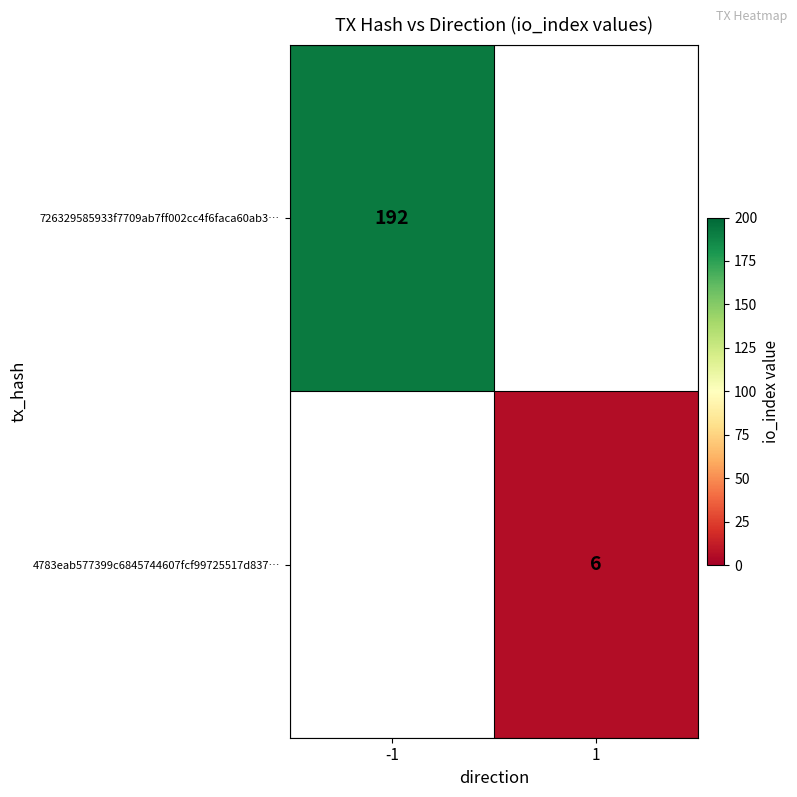

Is it true that 726329585933f7709ab7ff002cc4f6faca60ab3… equals 124 at -1?

False